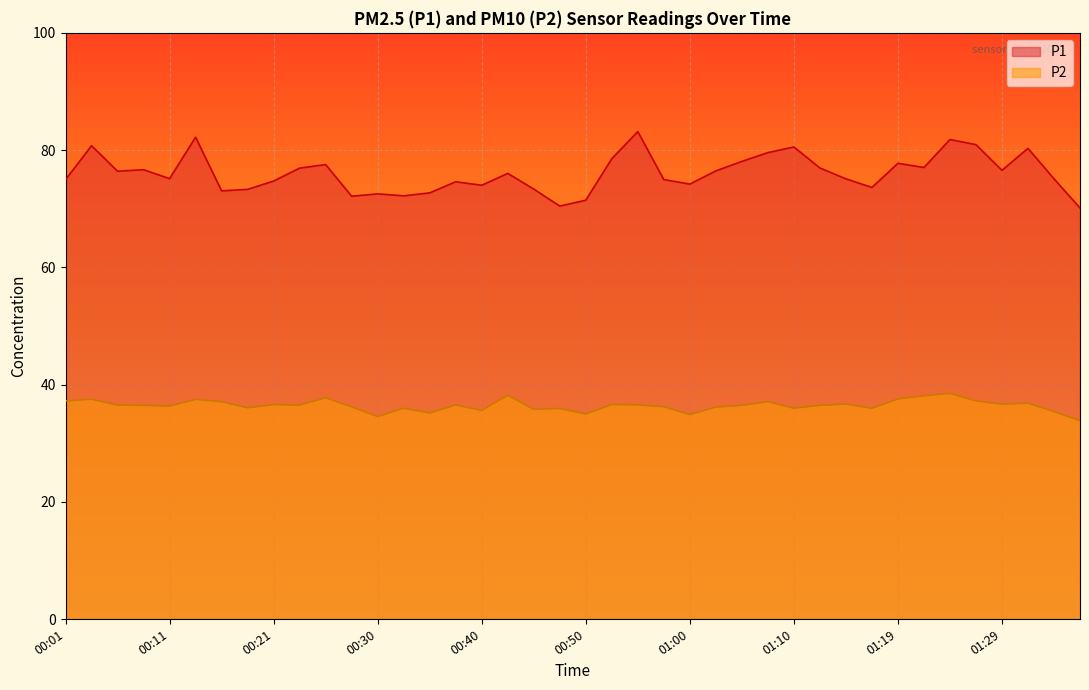

What is the average value of the P2 series?

36.4